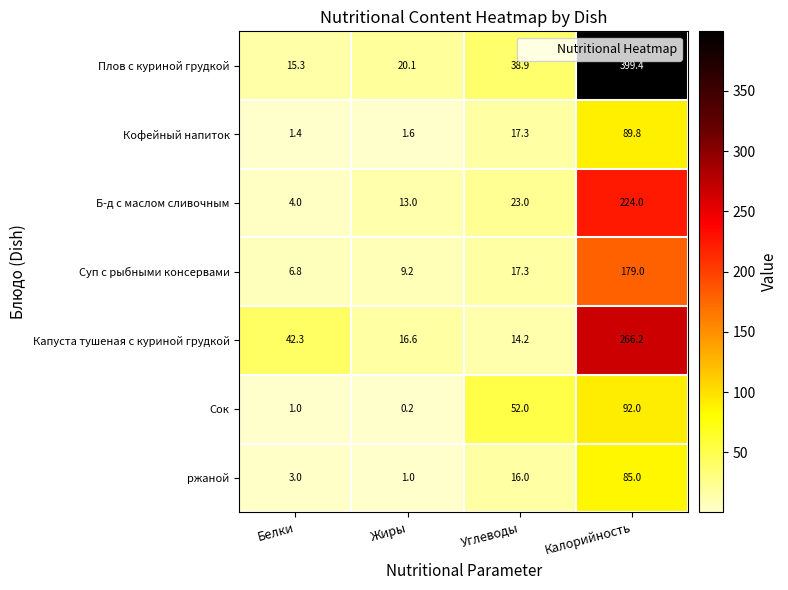

Which series has the largest total across all categories?

Плов с куриной грудкой